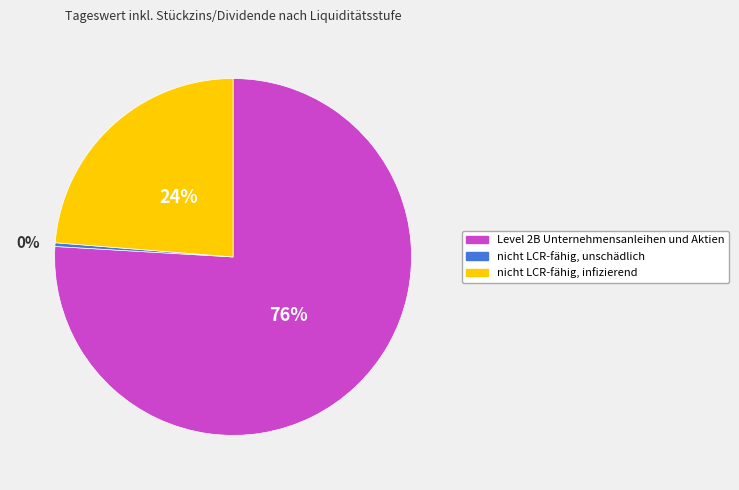

The nicht LCR-fähig, unschädlich slice represents 10% of the pie. True or false?

False